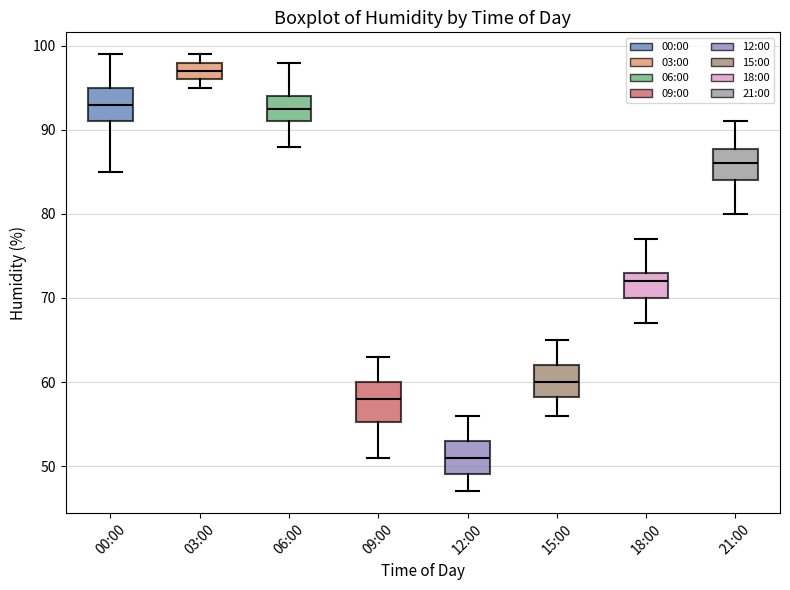

Reading left to right, read every box against the y-axis: the position of its median line, the range the box covers, and the ends of its whiskers. The values are not printed on the chart, so give them approximately, as read against the axis.

00:00: median 93, box 91 to 95, whiskers 85 to 99
03:00: median 97, box 96 to 98, whiskers 95 to 99
06:00: median 93, box 91 to 94, whiskers 88 to 98
09:00: median 58, box 55 to 60, whiskers 51 to 63
12:00: median 51, box 49 to 53, whiskers 47 to 56
15:00: median 60, box 58 to 62, whiskers 56 to 65
18:00: median 72, box 70 to 73, whiskers 67 to 77
21:00: median 86, box 84 to 88, whiskers 80 to 91